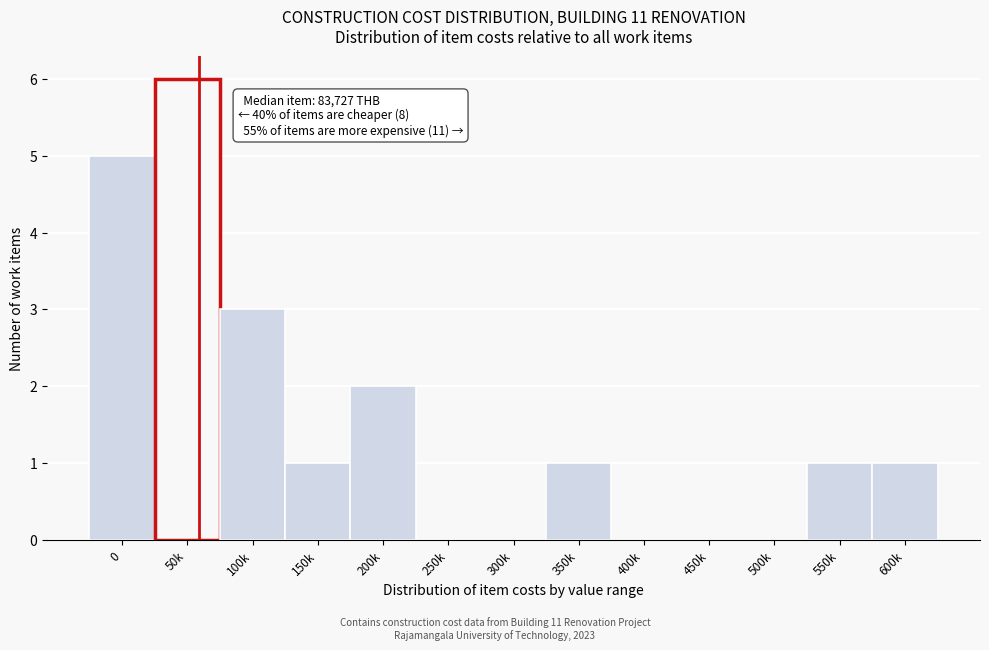

Reading left to right, list all the values displayed in this chart.

0=5	50k=6	100k=3	150k=1	200k=2	250k=0	300k=0	350k=1	400k=0	450k=0	500k=0	550k=1	600k=1